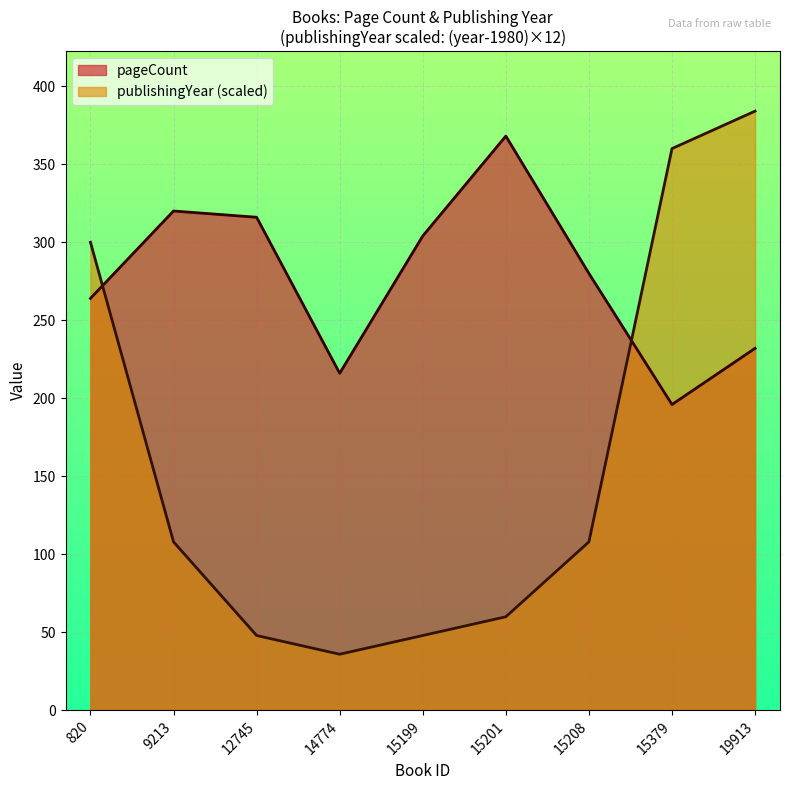

Between which two adjacent categories do pageCount and publishingYear first intersect?

820 and 9213